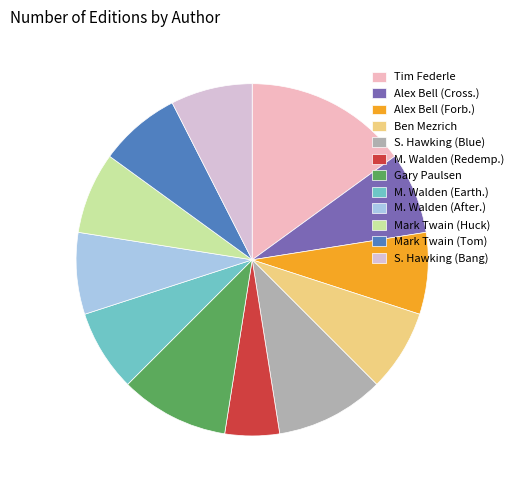

How many slices are in this pie chart?

12